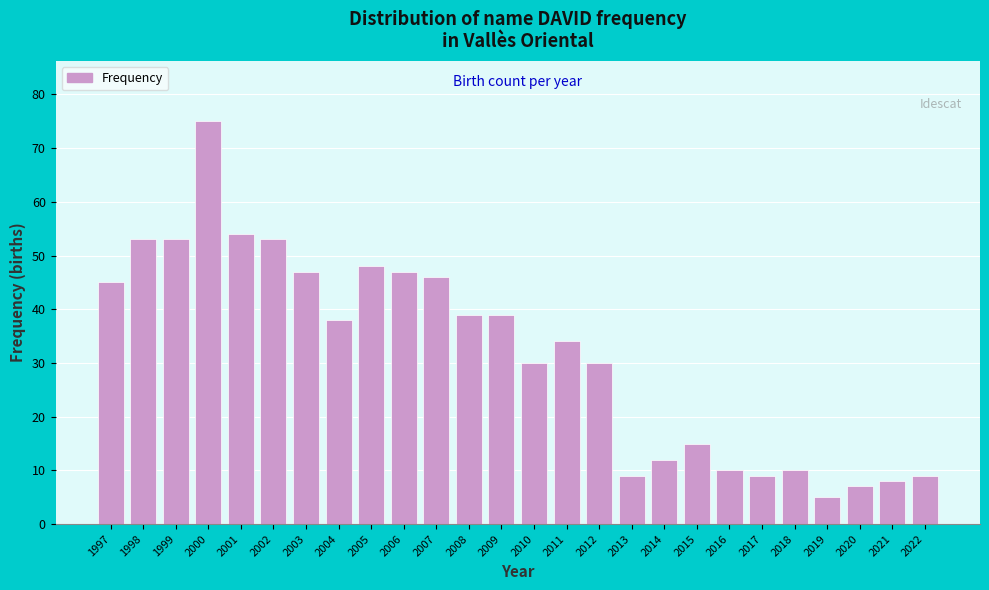

Reading left to right, list all the values displayed in this chart.

1997=45	1998=53	1999=53	2000=75	2001=54	2002=53	2003=47	2004=38	2005=48	2006=47	2007=46	2008=39	2009=39	2010=30	2011=34	2012=30	2013=9	2014=12	2015=15	2016=10	2017=9	2018=10	2019=5	2020=7	2021=8	2022=9